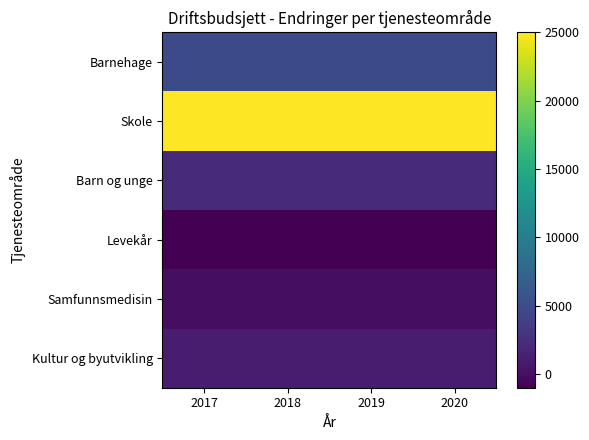

Reading left to right, extract all data points from this chart.

Barnehage: 2017=4800	2018=4800	2019=4800	2020=4800
Skole: 2017=25000	2018=25000	2019=25000	2020=25000
Barn og unge: 2017=2150	2018=2150	2019=2150	2020=2150
Levekår: 2017=-1000	2018=-1000	2019=-1000	2020=-1000
Samfunnsmedisin: 2017=0	2018=0	2019=0	2020=0
Kultur og byutvikling: 2017=1000	2018=1000	2019=1000	2020=1000